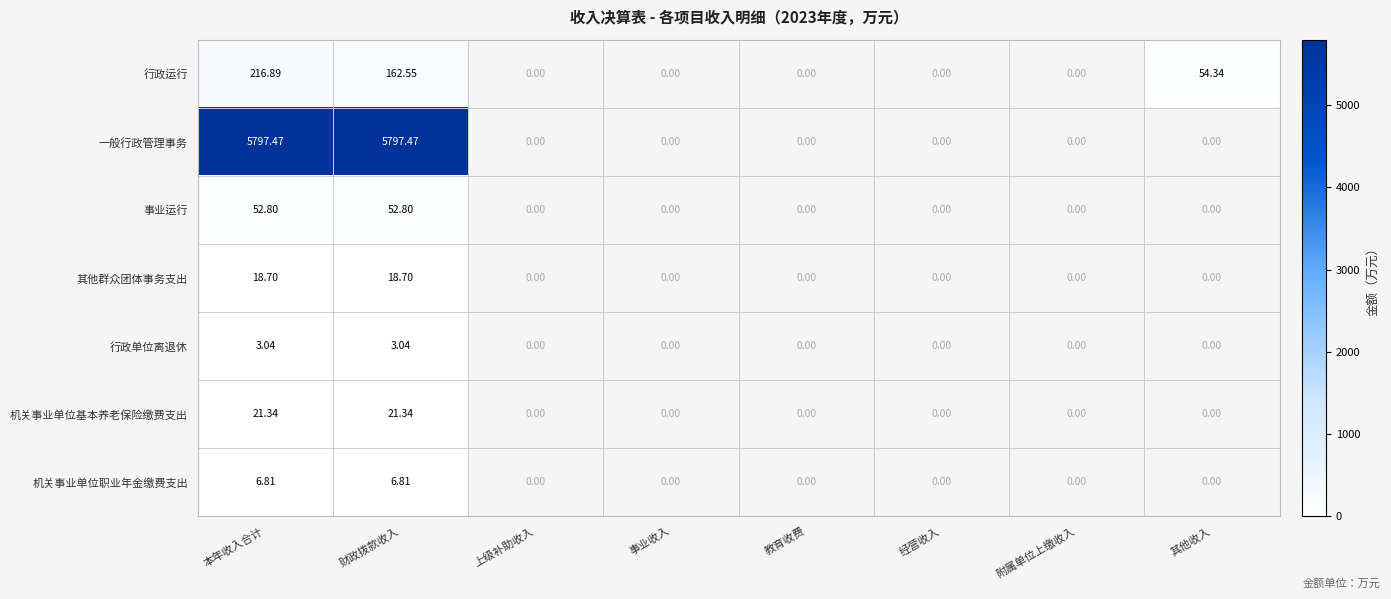

What is the smallest value displayed?

3.0